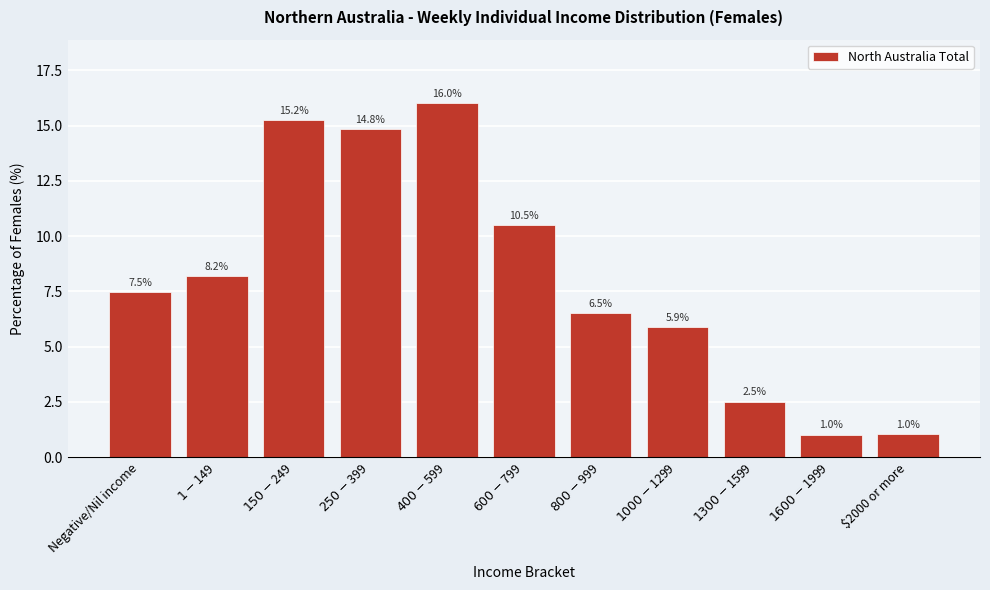

Reading right to left, list all the values displayed in this chart.

1.0	1.0	2.5	5.9	6.5	10.5	16.0	14.8	15.2	8.2	7.5